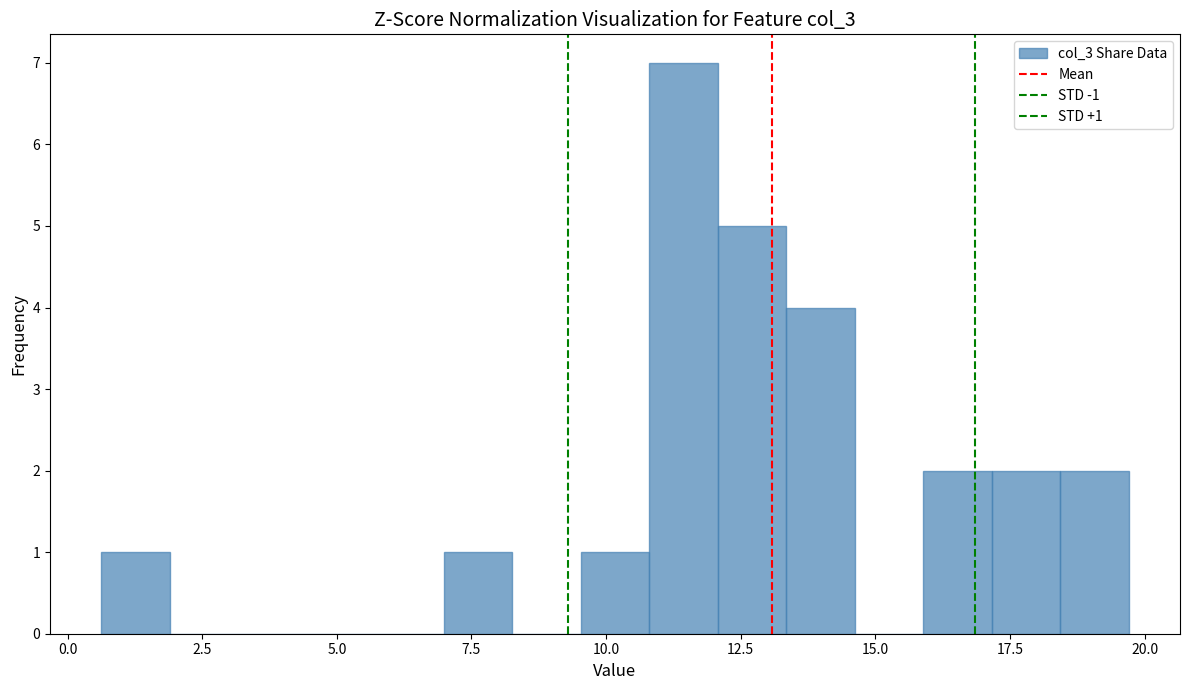

Read against the x-axis, roughly where is the centre of the tallest bar?

11.5